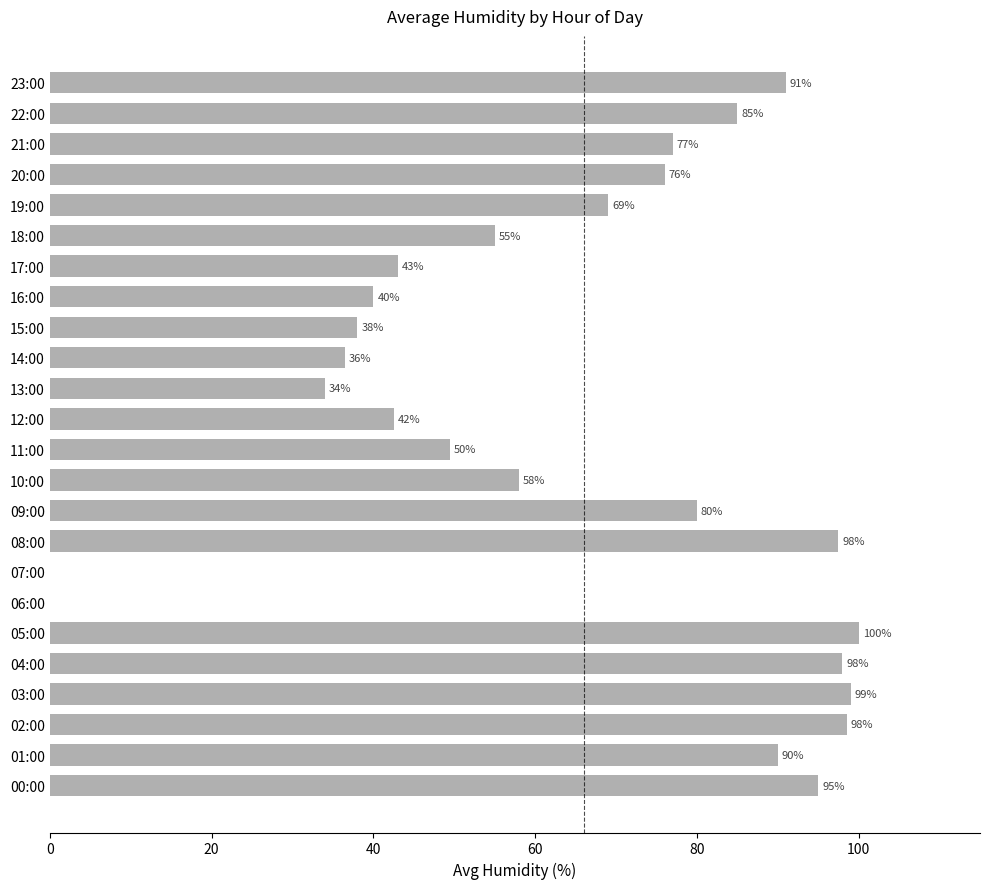

The chart shows a value of 34.0 at 13:00. True or false?

True